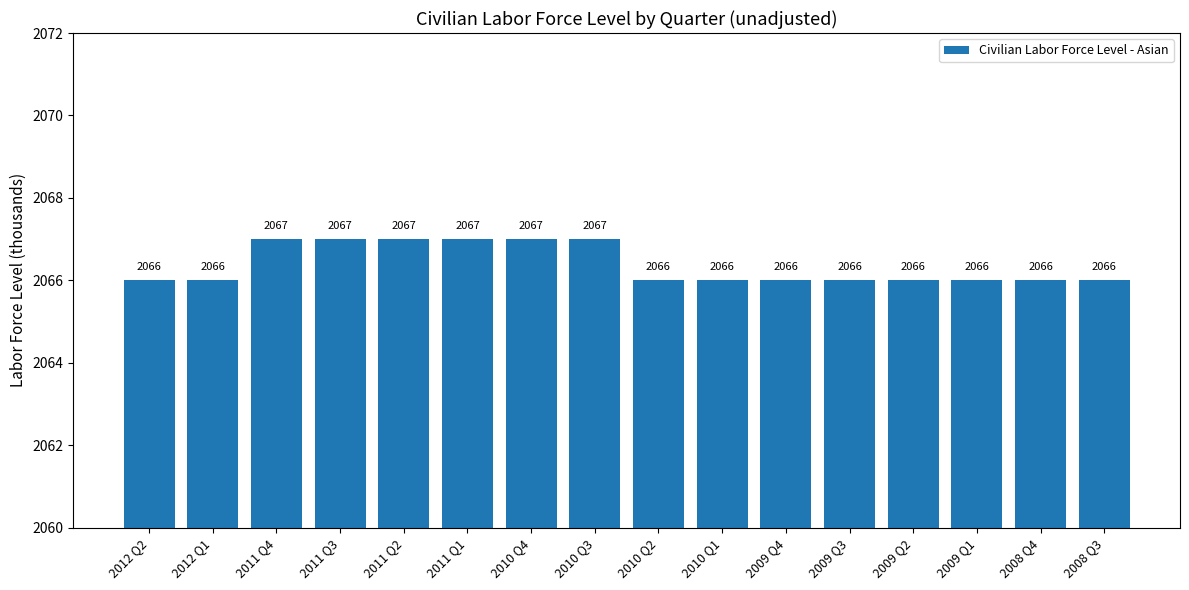

The chart shows a value of 611 at 2009 Q2. True or false?

False